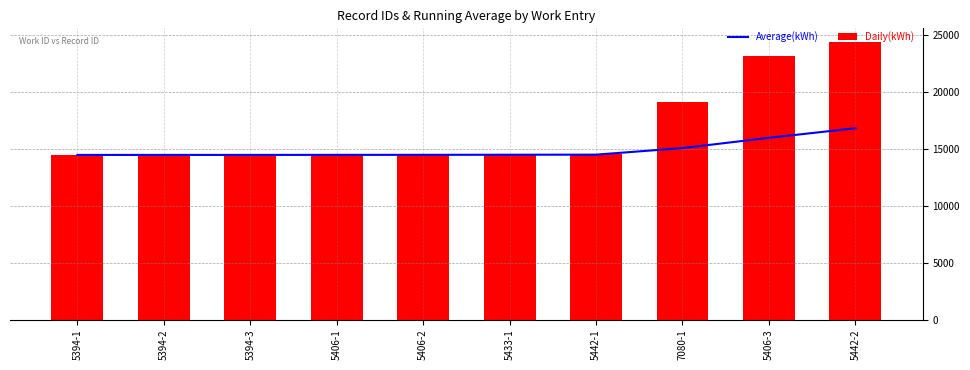

Is the value of Average(kWh) at 5406-1 greater than the value of Daily(kWh) at 5406-3?

No